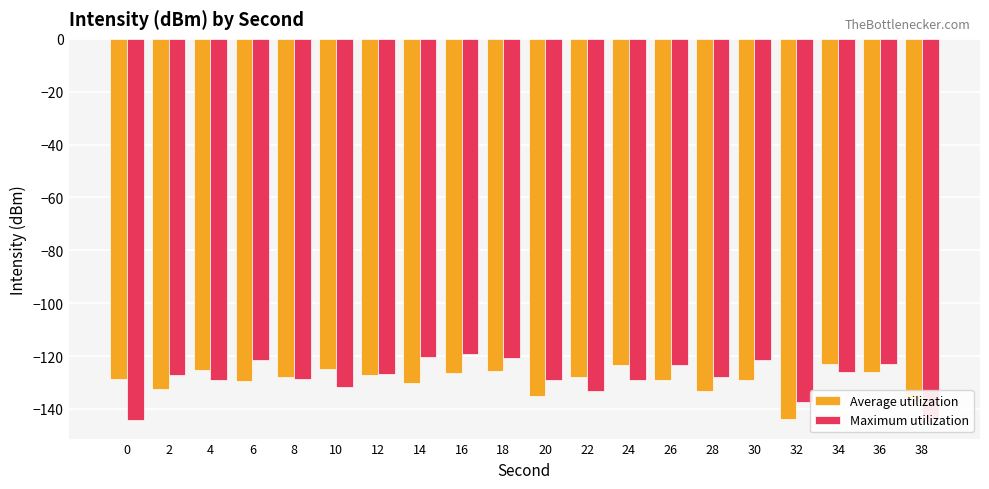

Is it true that Average utilization equals -137.5 at 38?

True